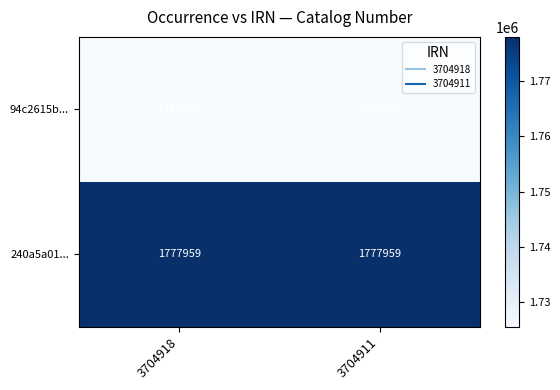

What is the maximum value shown in the chart?

1777959